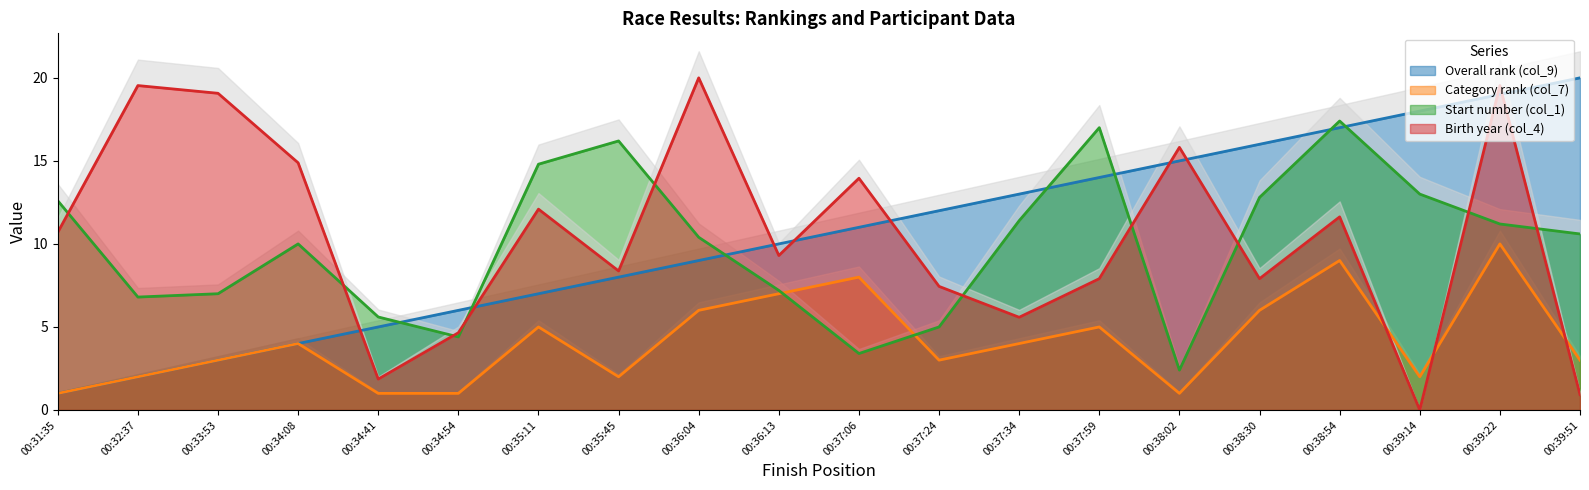

What is the highest value of the Overall rank (col_9) series?

20.0